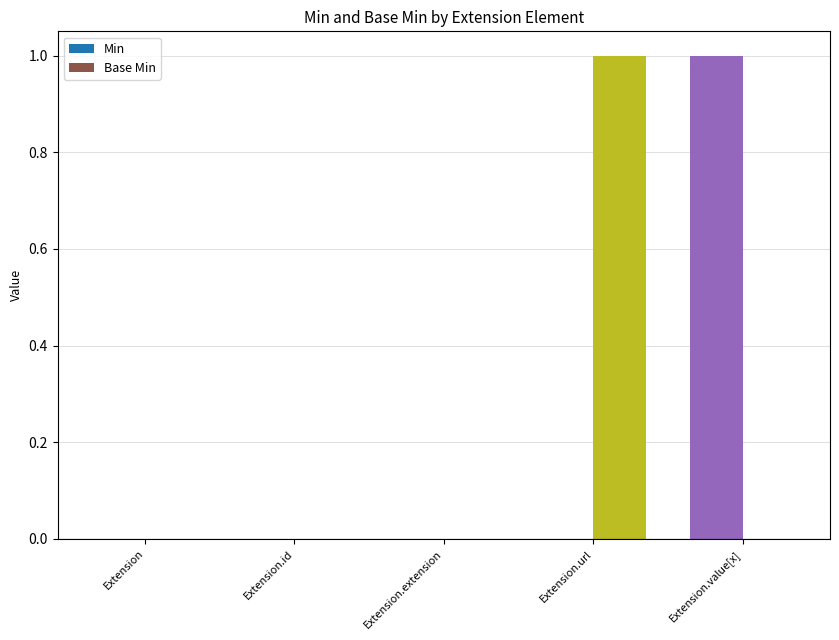

Which series changed the most between Extension and Extension.url?

Base Min